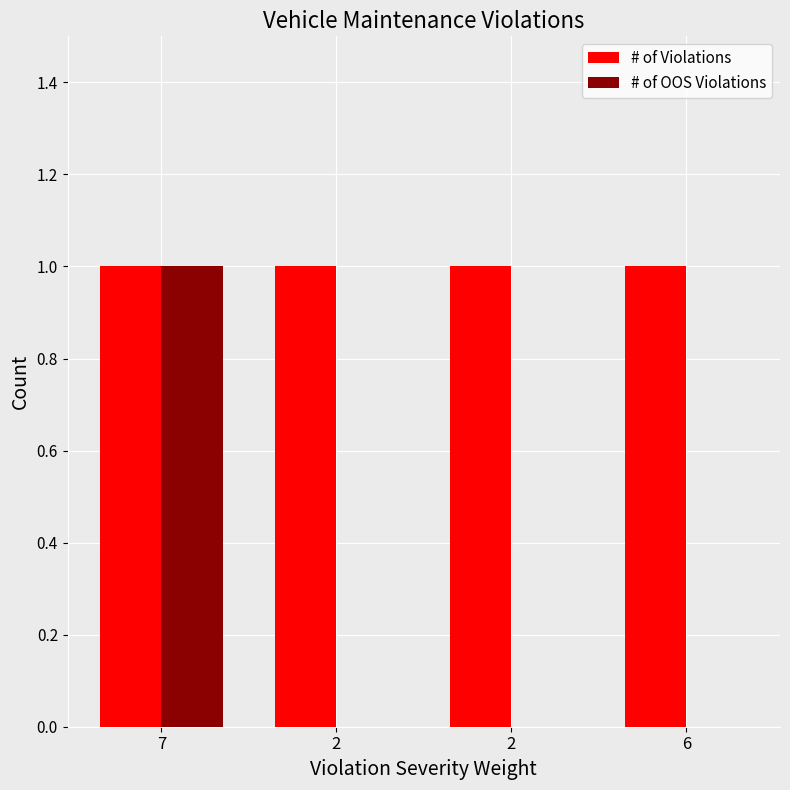

Does the chart contain stacked bars?

No